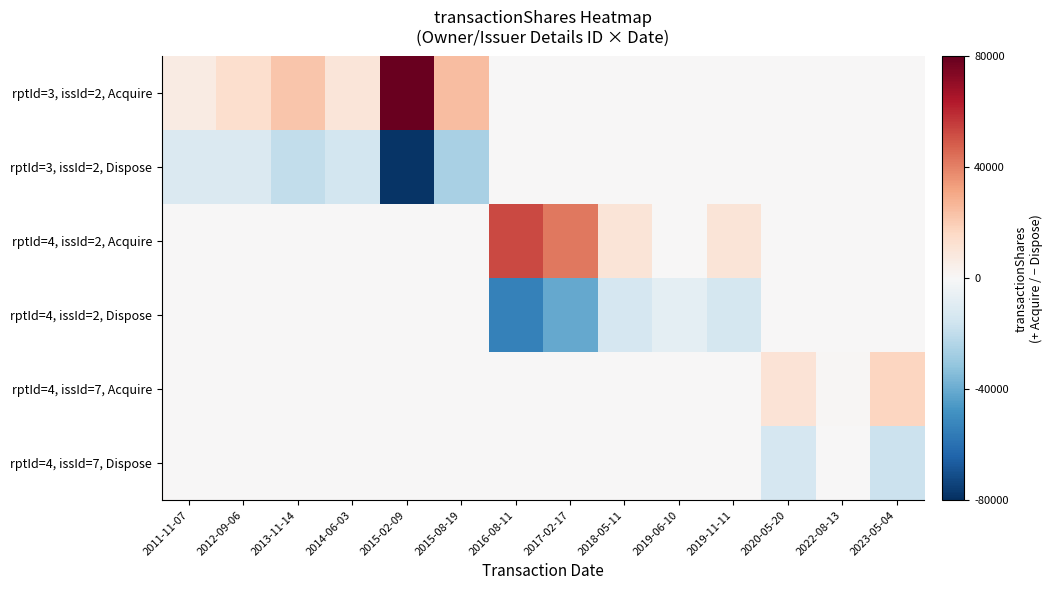

What is the difference between the highest and lowest values at 2019-06-10?

8000